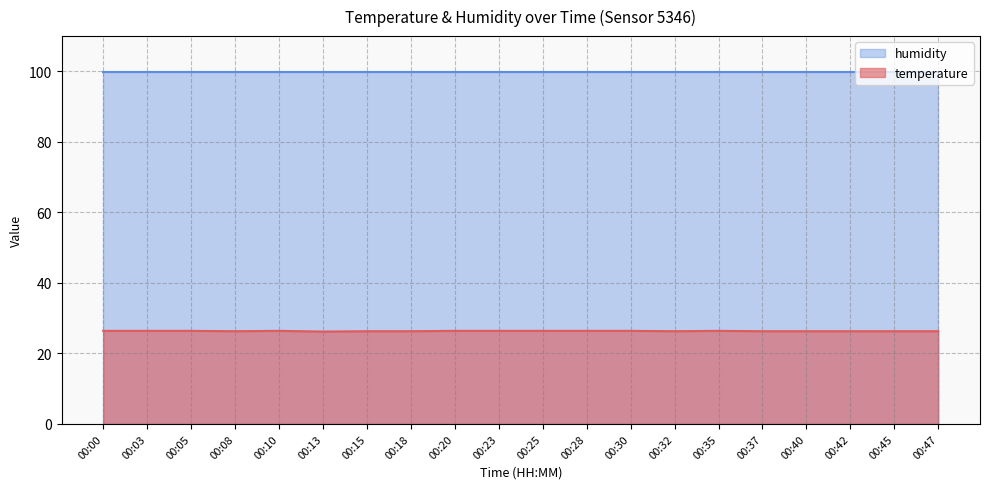

What is the value of the 14th point from the left?

26.3